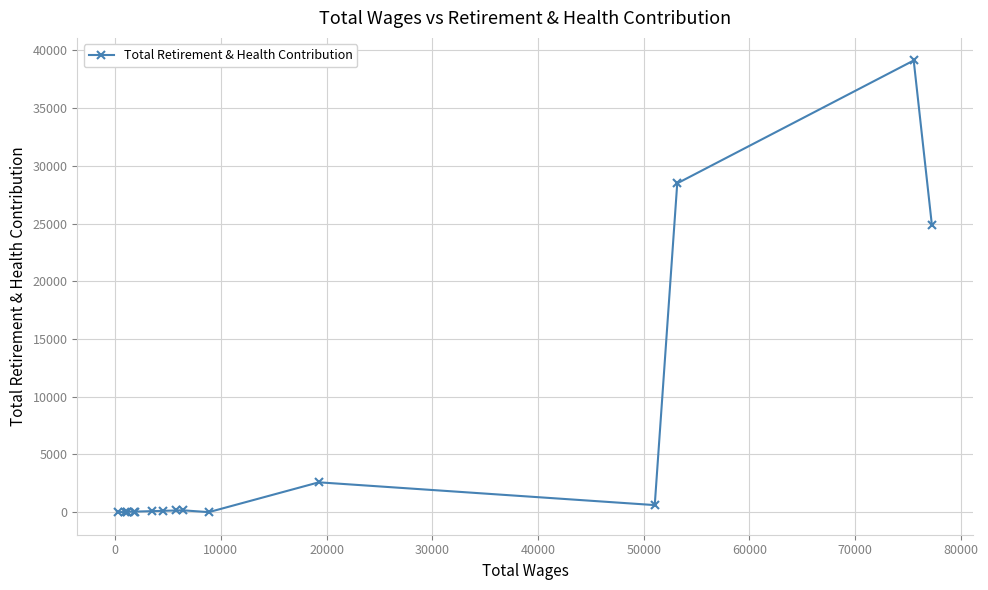

True or false: there are more than 2 points higher than both neighbors.

True